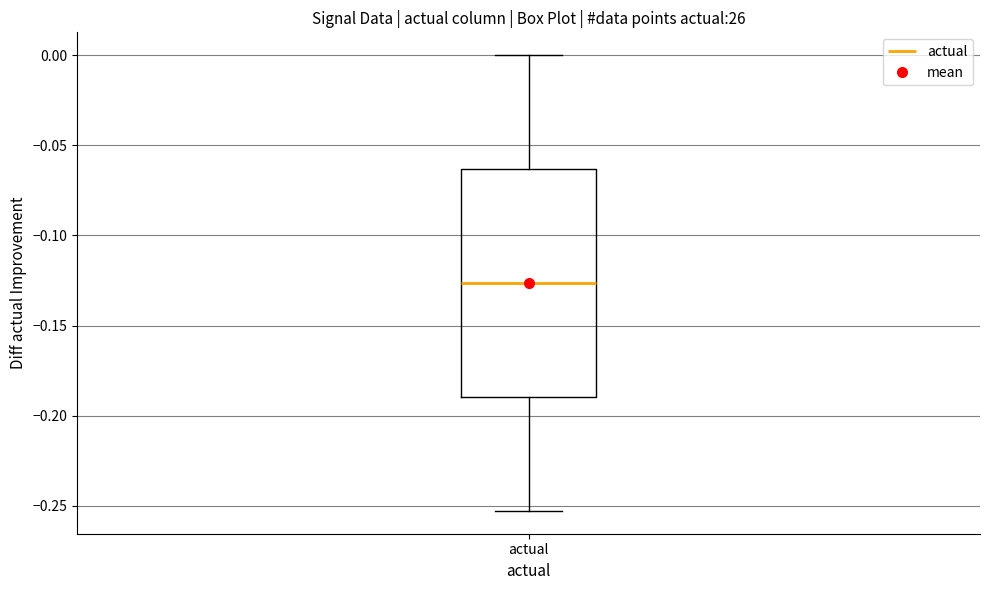

Transcribe this box plot: give where the median line is, the range the box spans, and where the two whiskers end, as read against the y-axis. The values are not printed on the chart, so give them approximately, as read against the axis.

median -0.125, box -0.190 to -0.065, whiskers -0.255 to 0.000